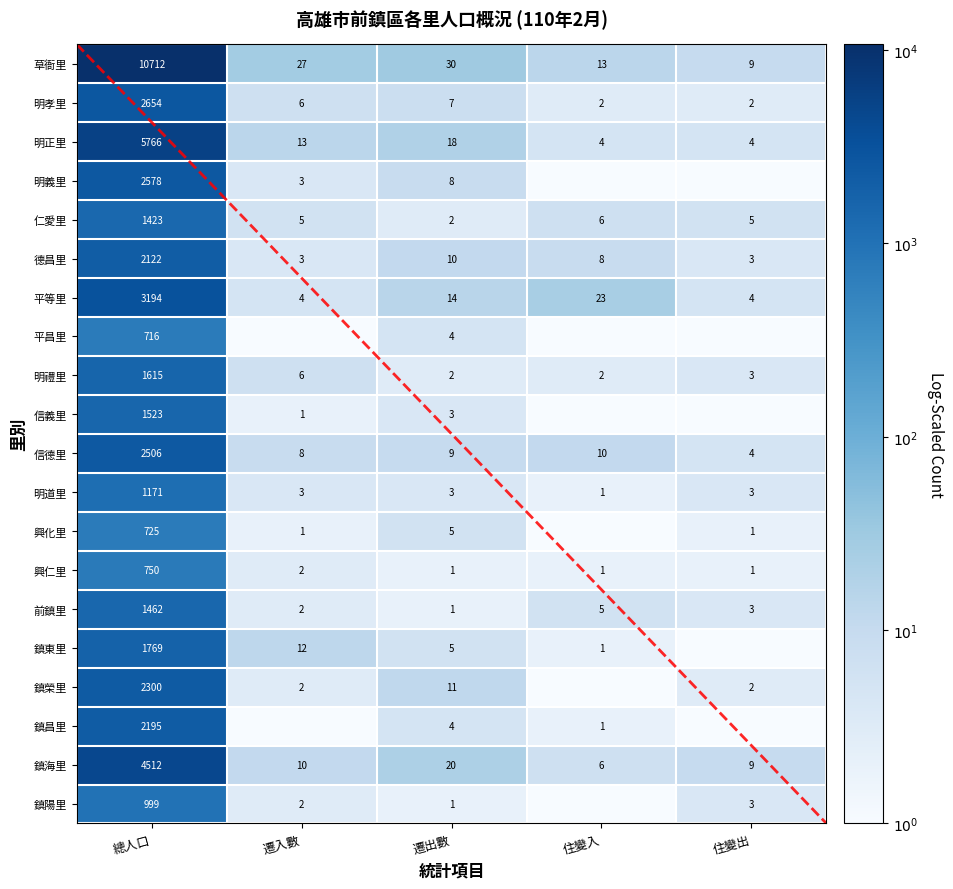

Is the value of 德昌里 at 住變入 greater than the value of 明道里 at 遷出數?

Yes